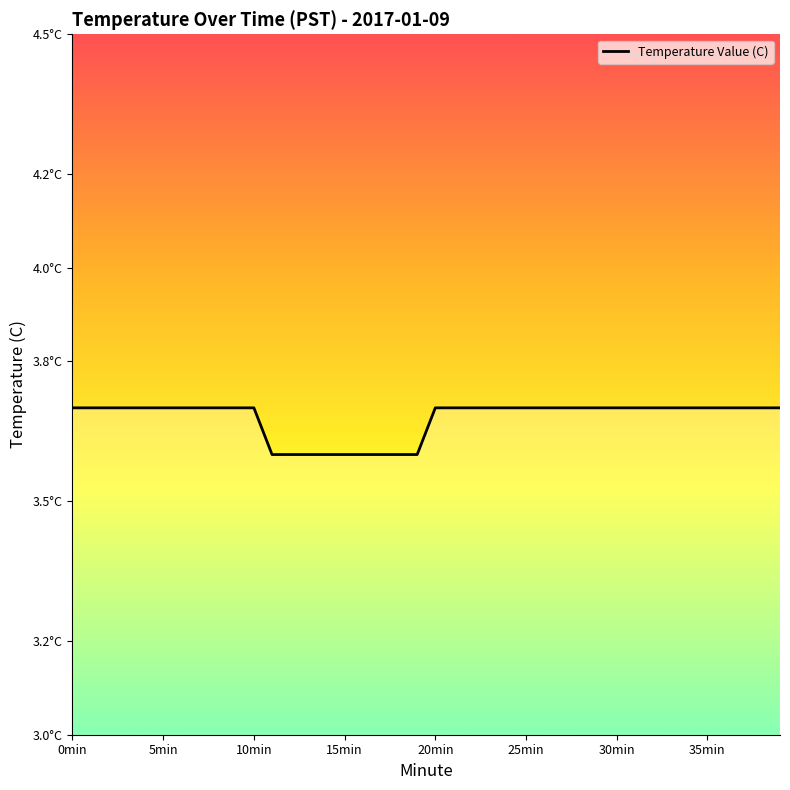

What is the label of the 15th point from the left?

14